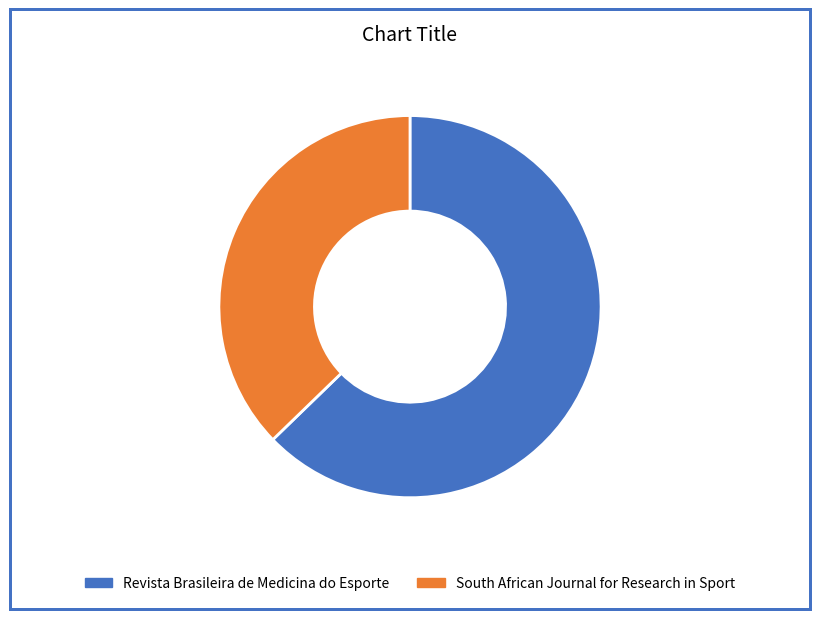

Rank the categories by value from highest to lowest.

Revista Brasileira de Medicina do Esporte, South African Journal for Research in Sport